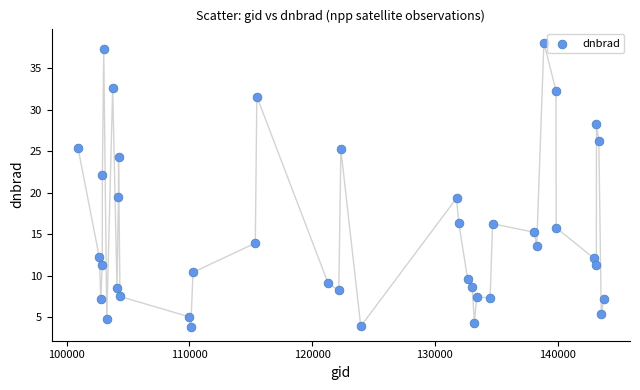

What is the range of X values (max minus min)?

42824.0